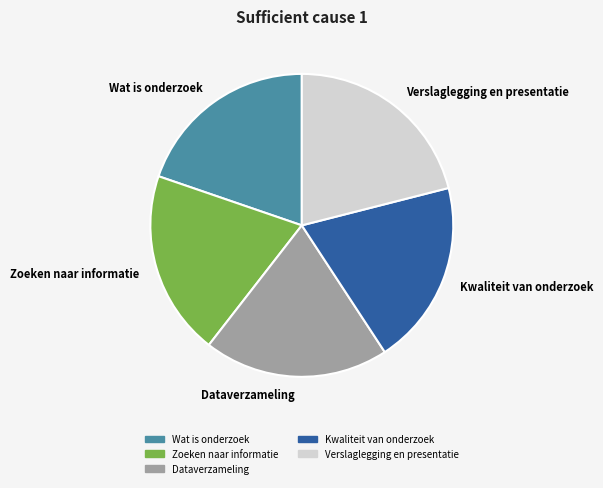

Which category has the biggest portion of the pie?

Verslaglegging en presentatie